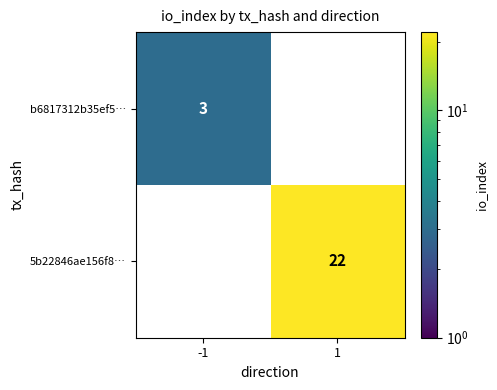

List the series in order of their peak value, lowest first.

b6817312b35ef5…, 5b22846ae156f8…